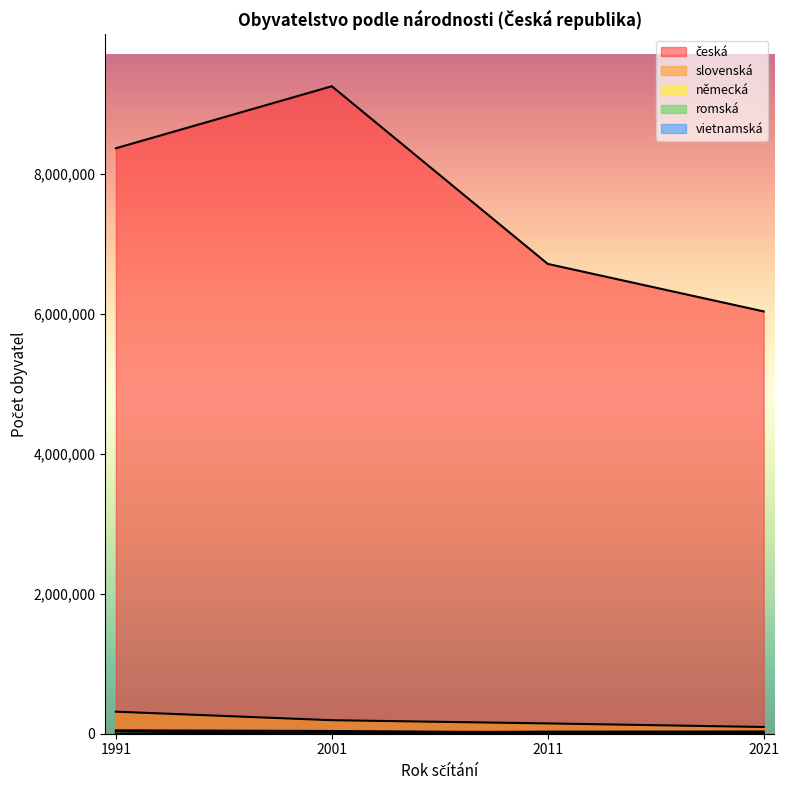

What is the sum of all slovenská values?

751260